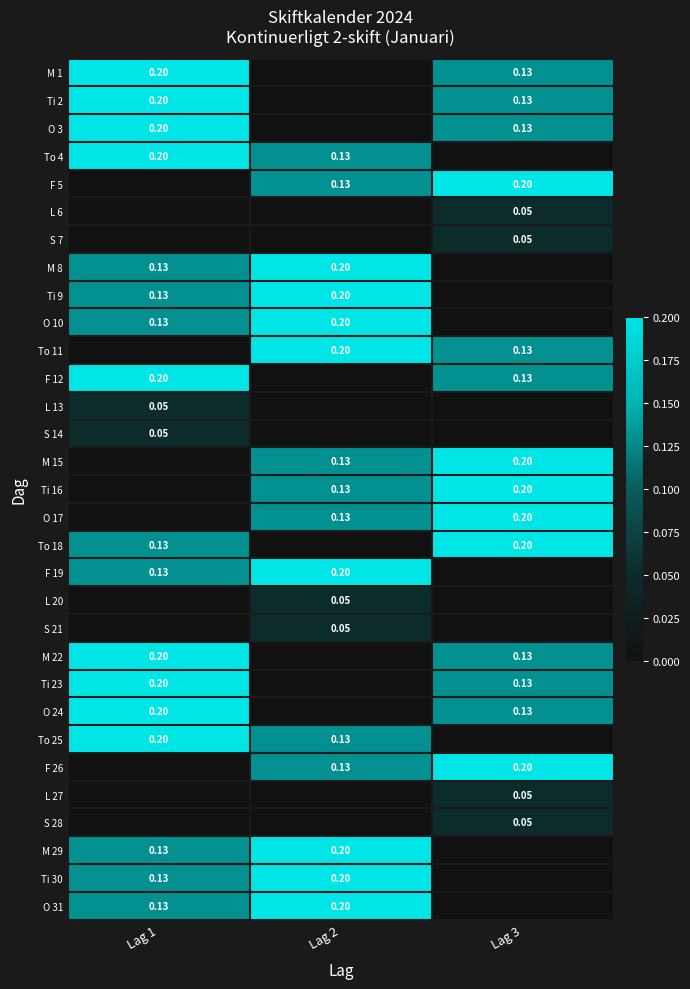

How many F 19 values are between 0 and 1?

3